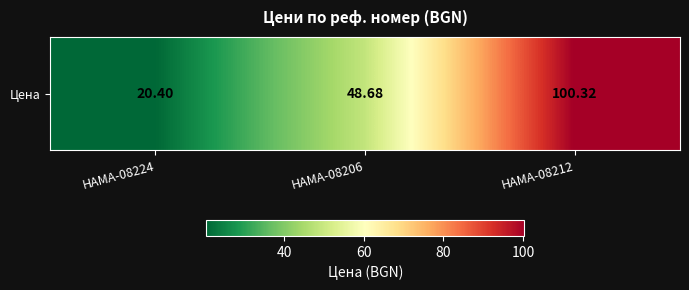

Rank the categories by value from lowest to highest.

HAMA-08224, HAMA-08206, HAMA-08212